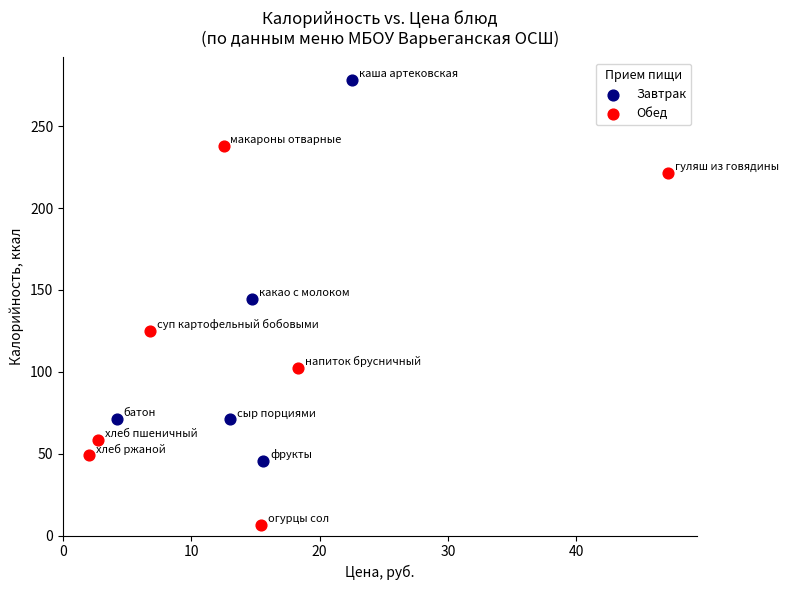

Which series reaches the maximum Y coordinate?

Завтрак